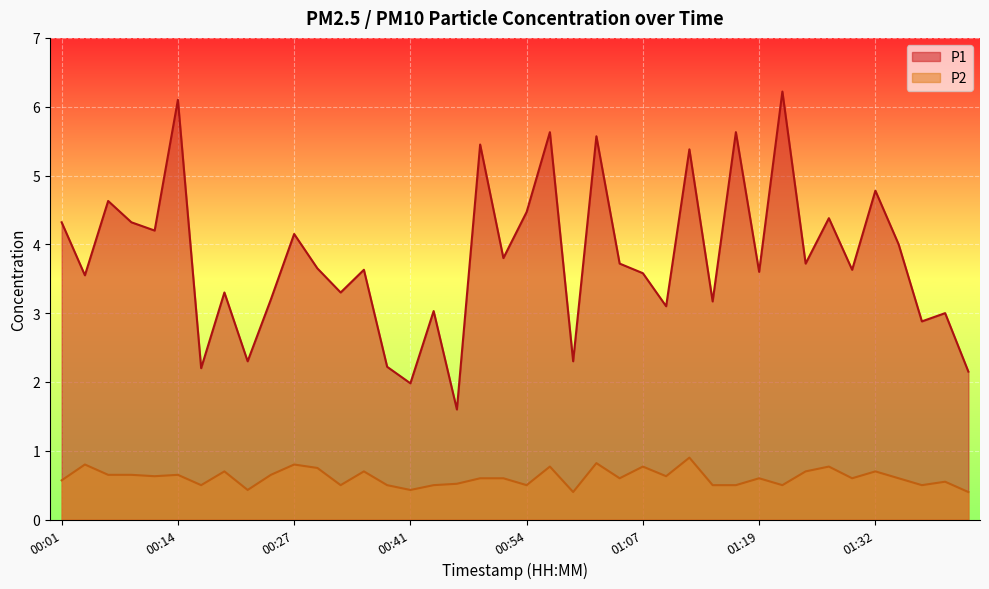

The value of P1 at 01:40 is 3.0. True or false?

True